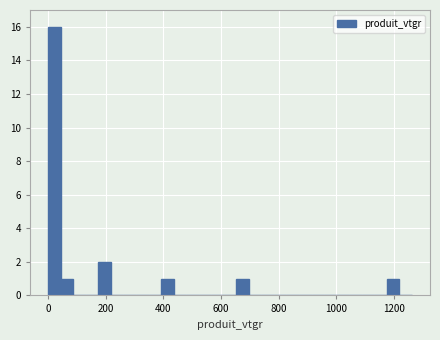

Read against the x-axis, roughly where is the centre of the tallest bar?

20